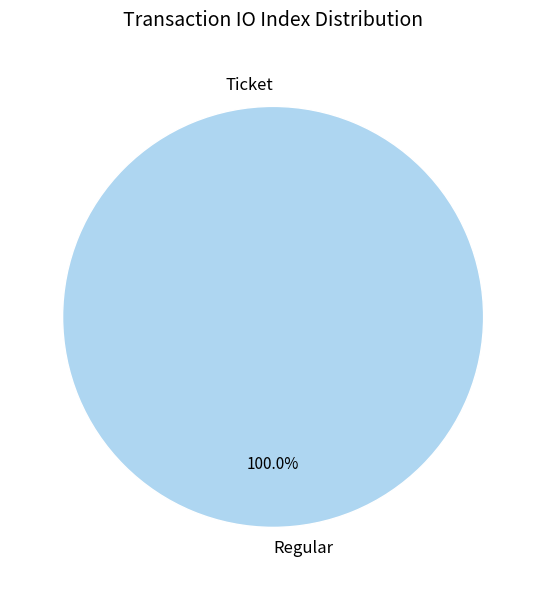

Does Regular (io_index=18) account for over 50% of the chart?

Yes